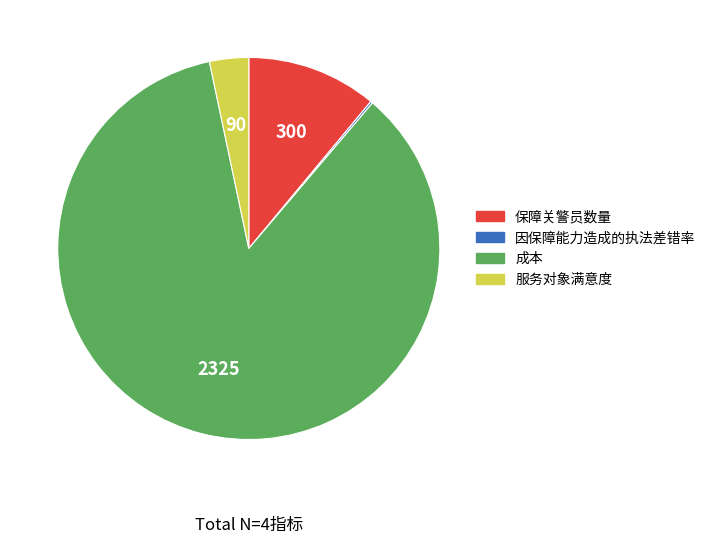

Which has a higher value, 成本 or 服务对象满意度?

成本